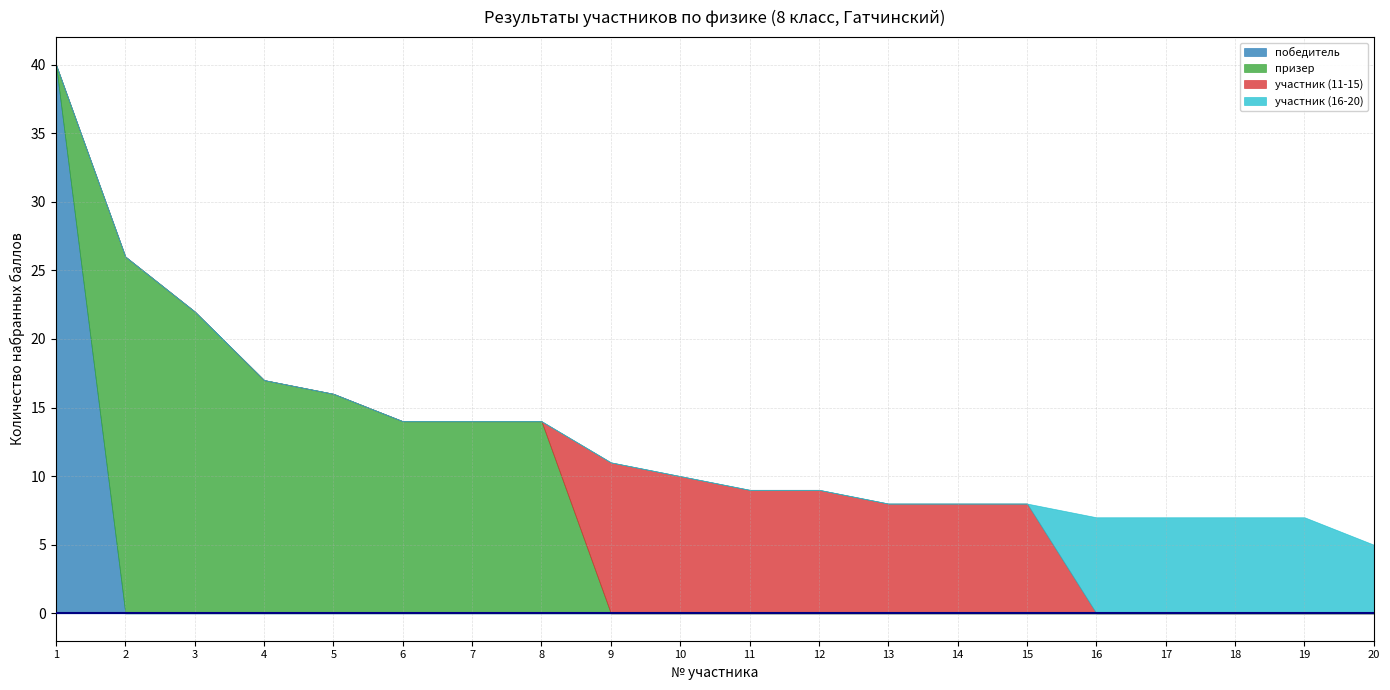

At 10, list the series in order from largest to smallest.

участник (11-15), победитель, призер, участник (16-20)